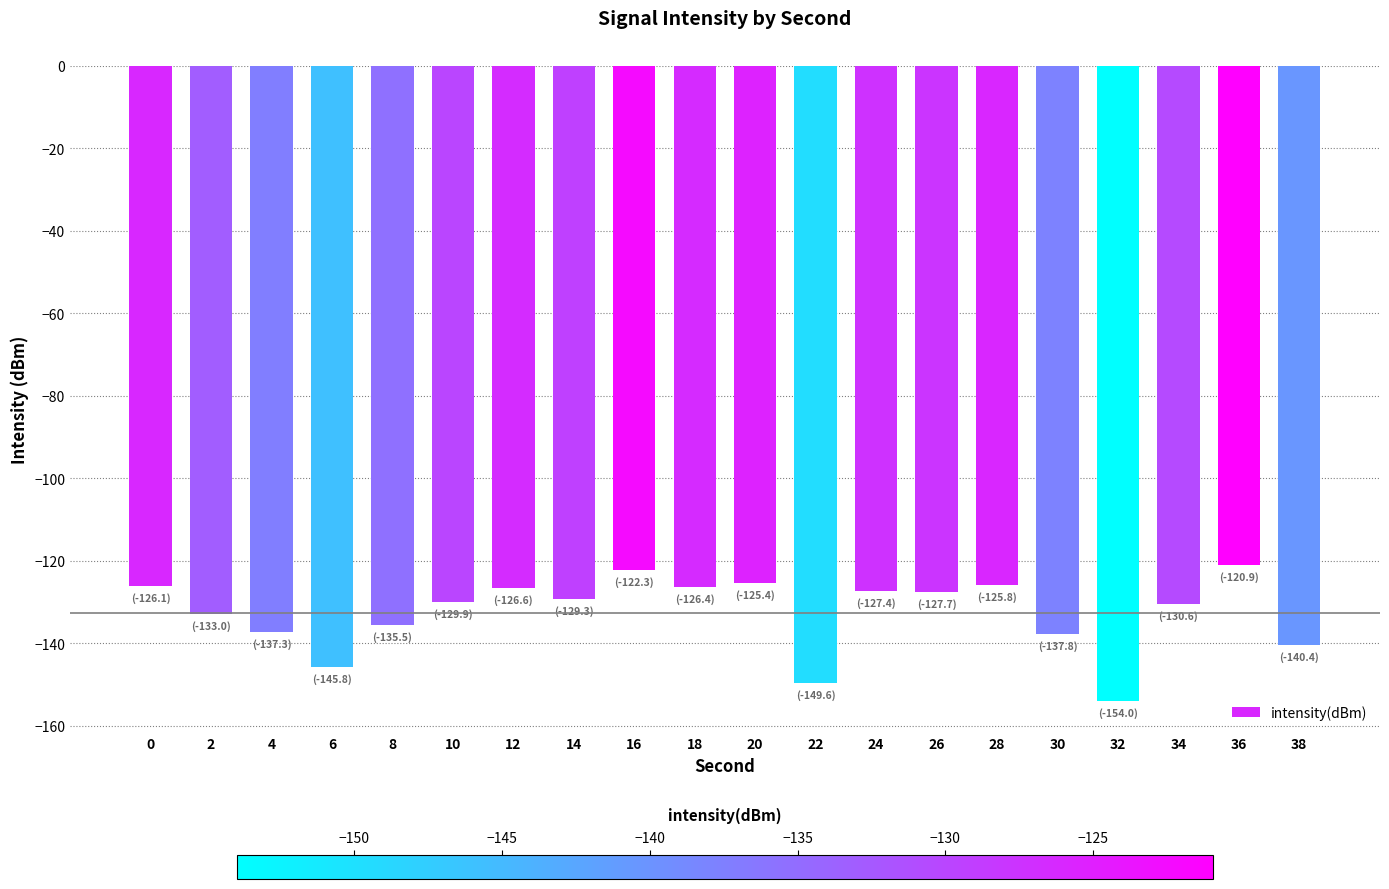

True or false: the data shows -72.5 at 2.

False